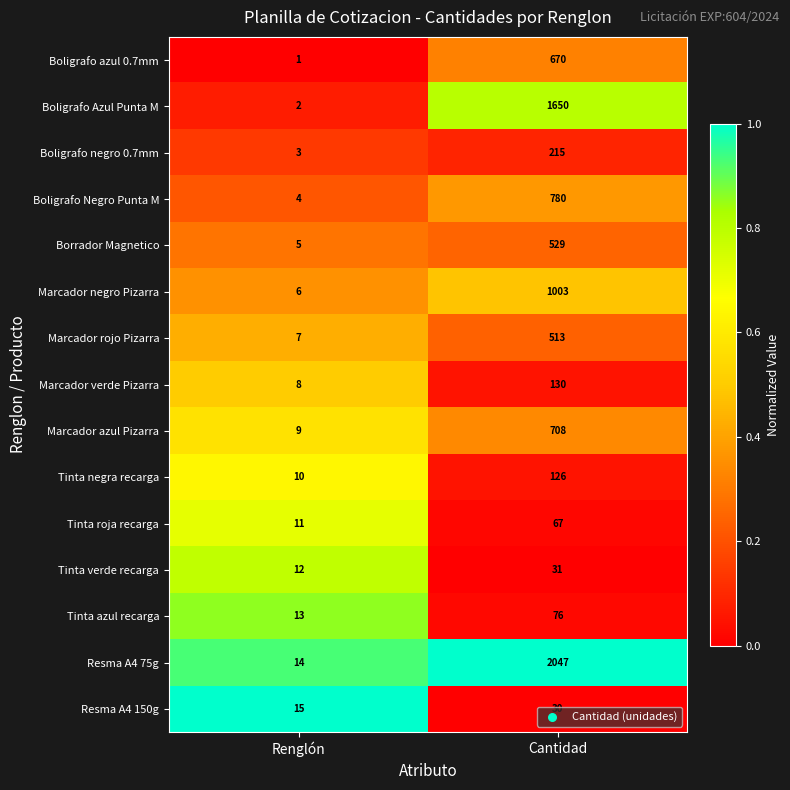

The Boligrafo negro 0.7mm series shows 3 at Renglón. True or false?

True